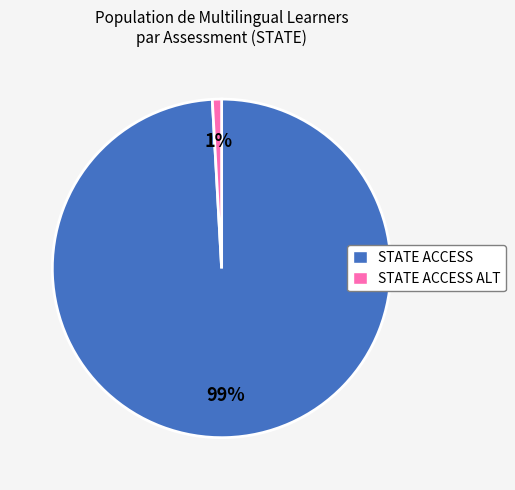

How many slices are in this pie chart?

2